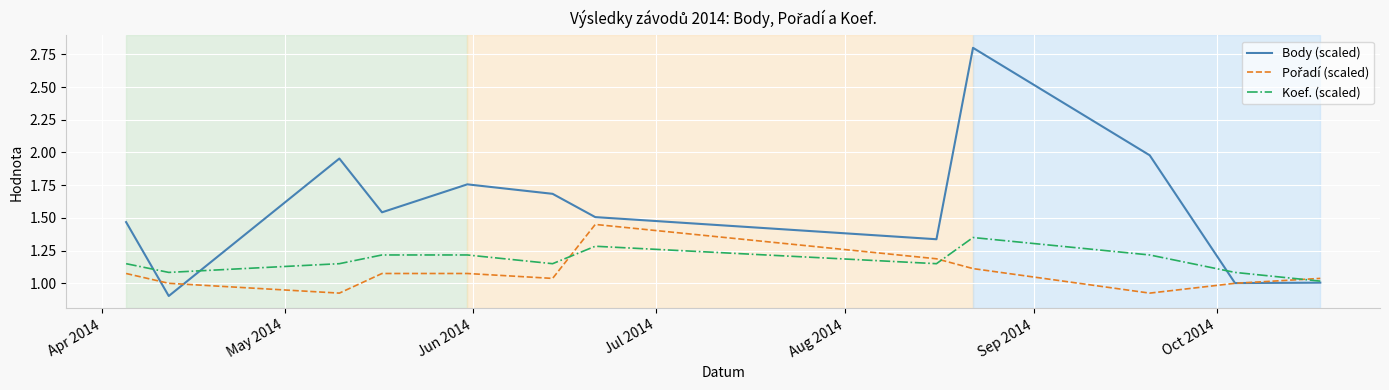

Count the number of categories in the chart.

12